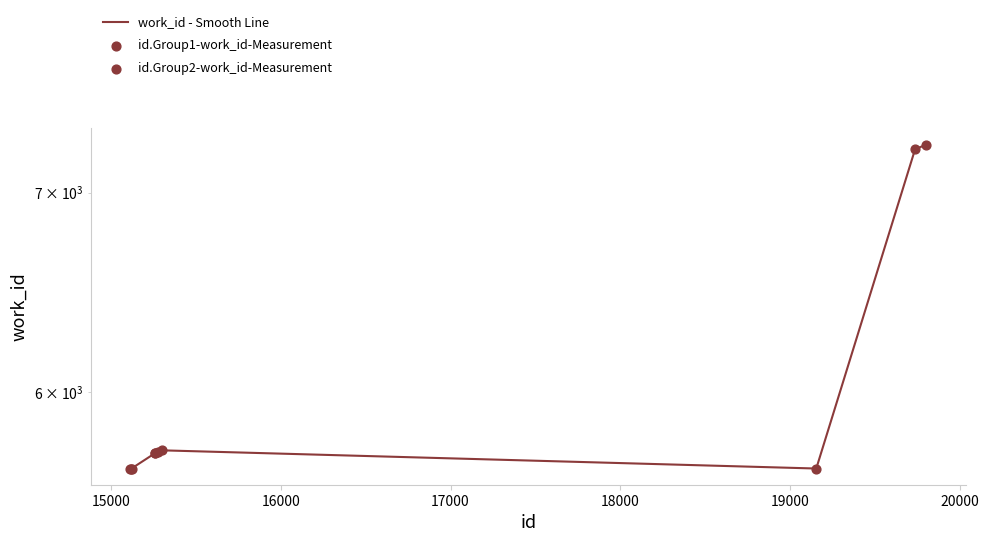

Approximately how many times larger is the value at 15121 compared to 15257?

1.0